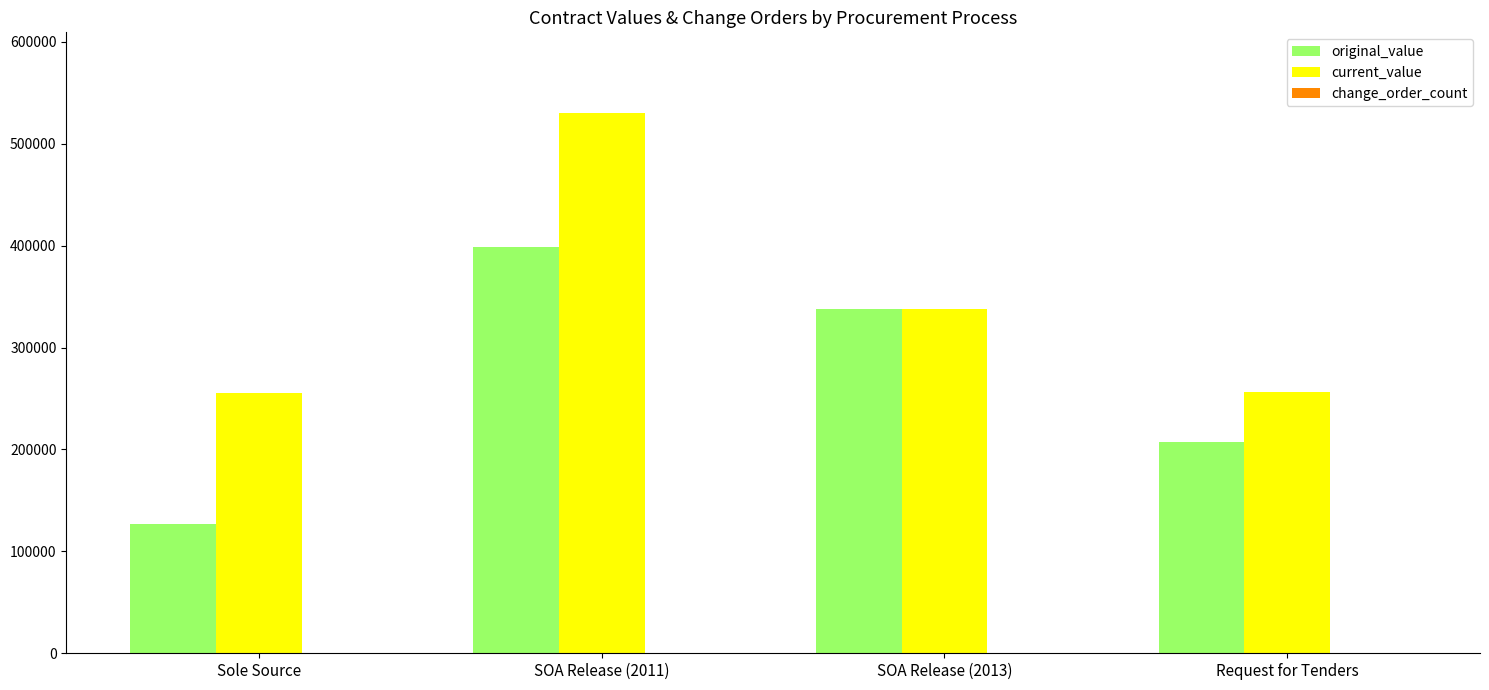

Which series has the largest range (max minus min)?

current_value